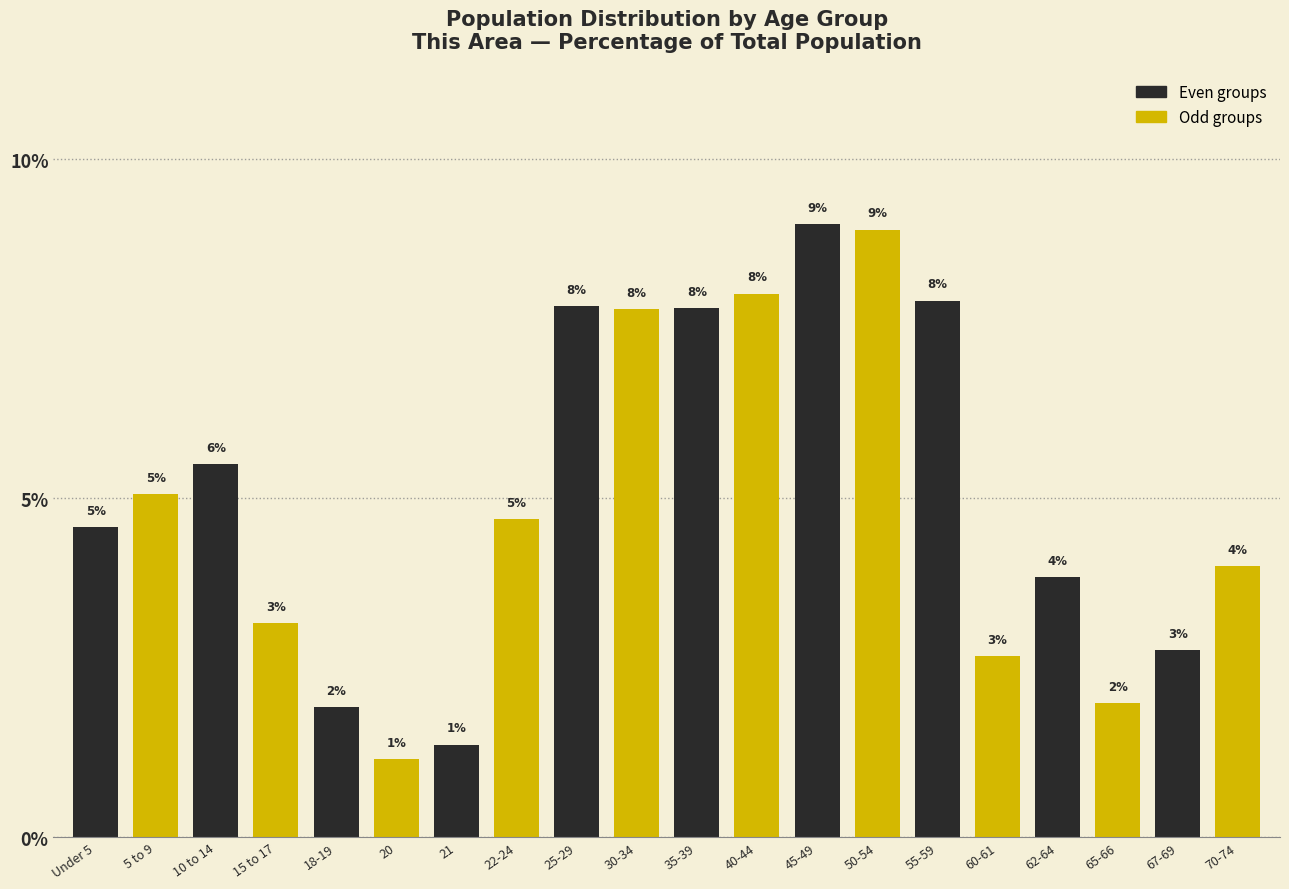

What is the label of the 2nd bar from the right?

67-69